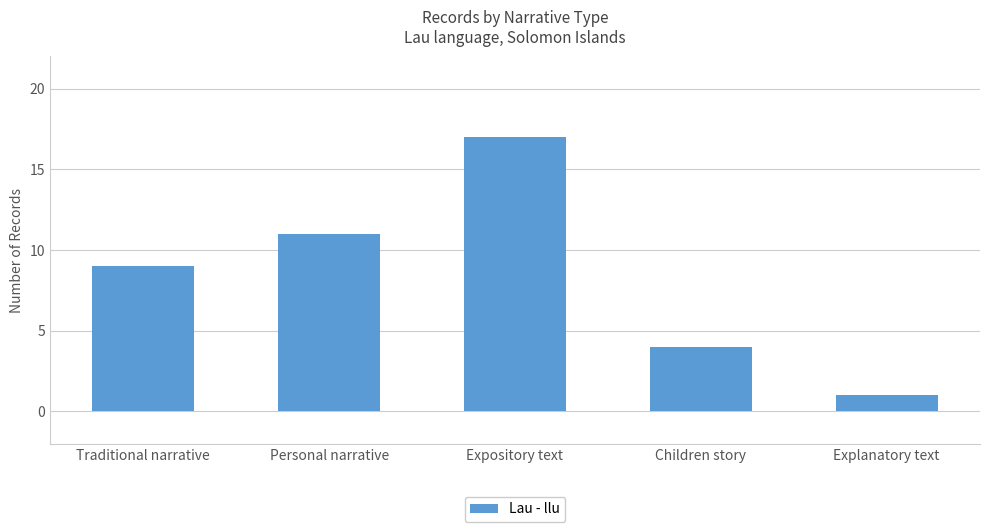

Which has a higher value, Explanatory text or Traditional narrative?

Traditional narrative